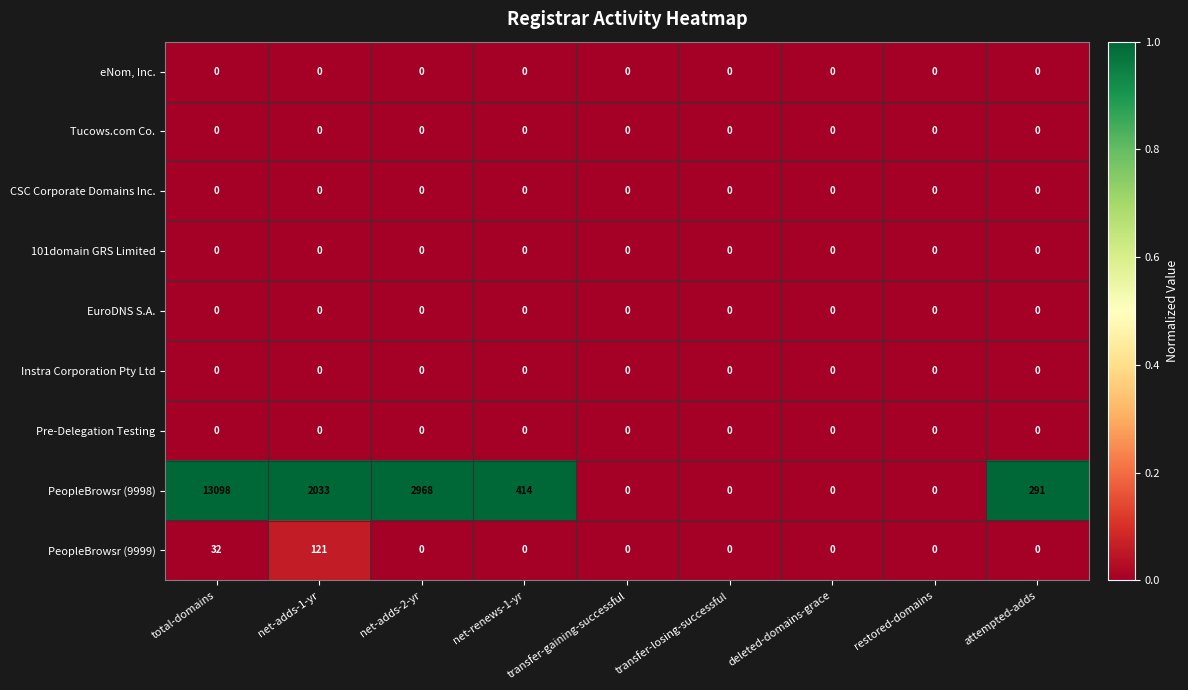

What is the maximum value shown in the chart?

13098